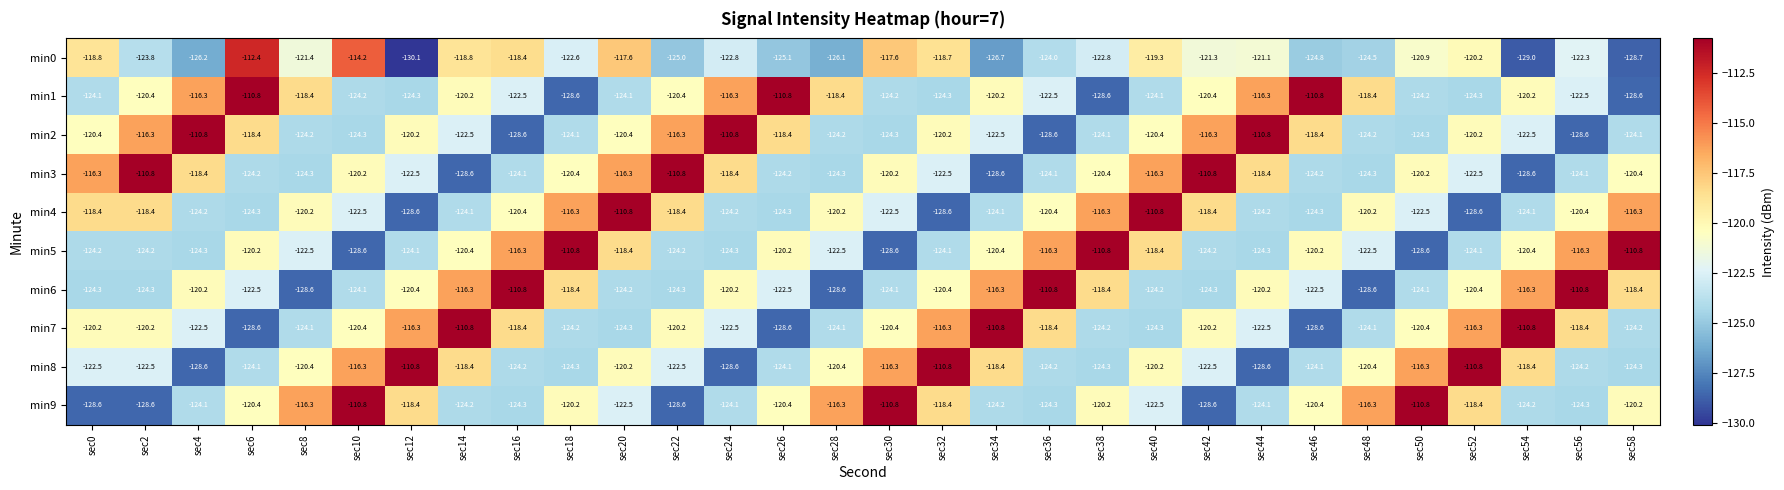

What is the lowest value of the min9 series?

-128.6